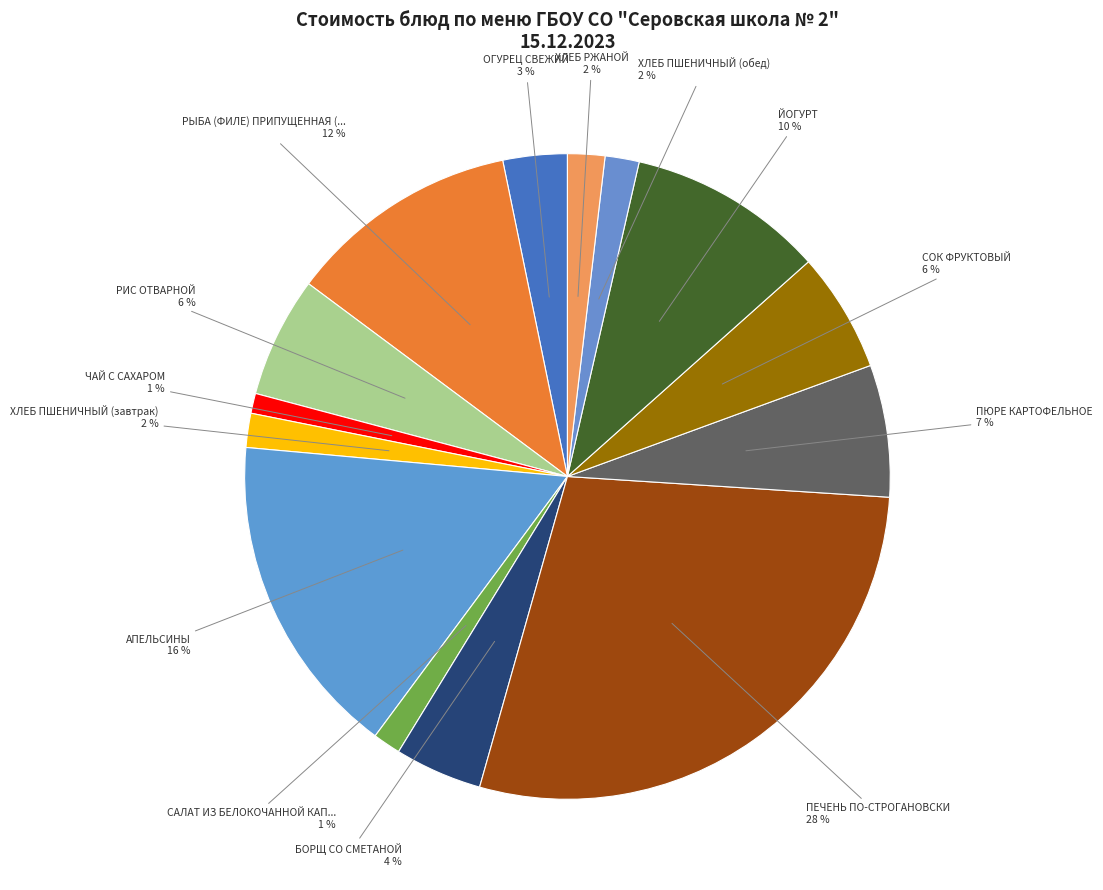

Count the number of slices in the pie.

14